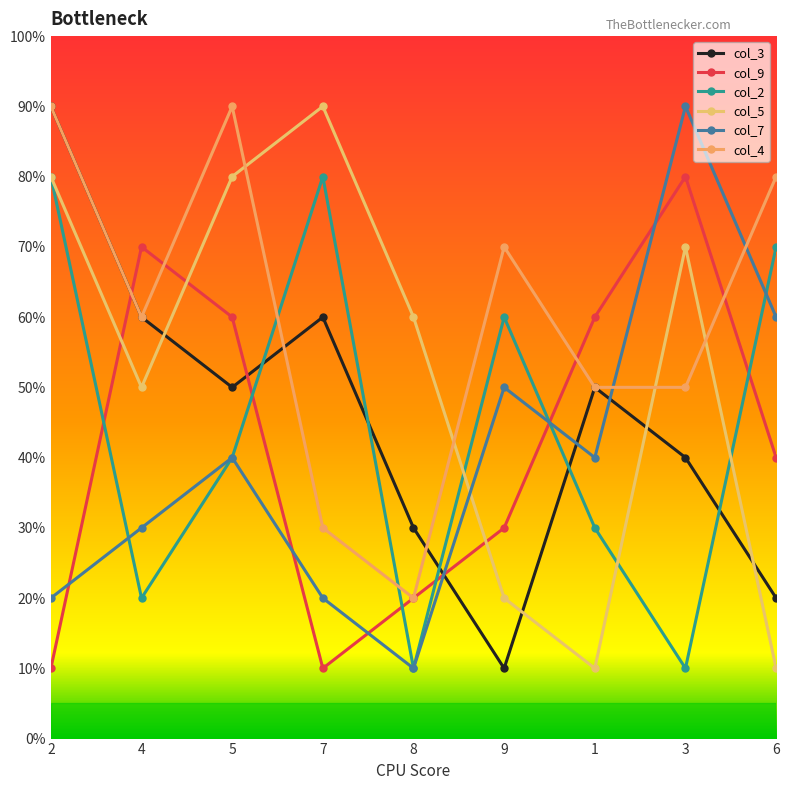

True or false: col_7 has a value of 9 at 3.

True